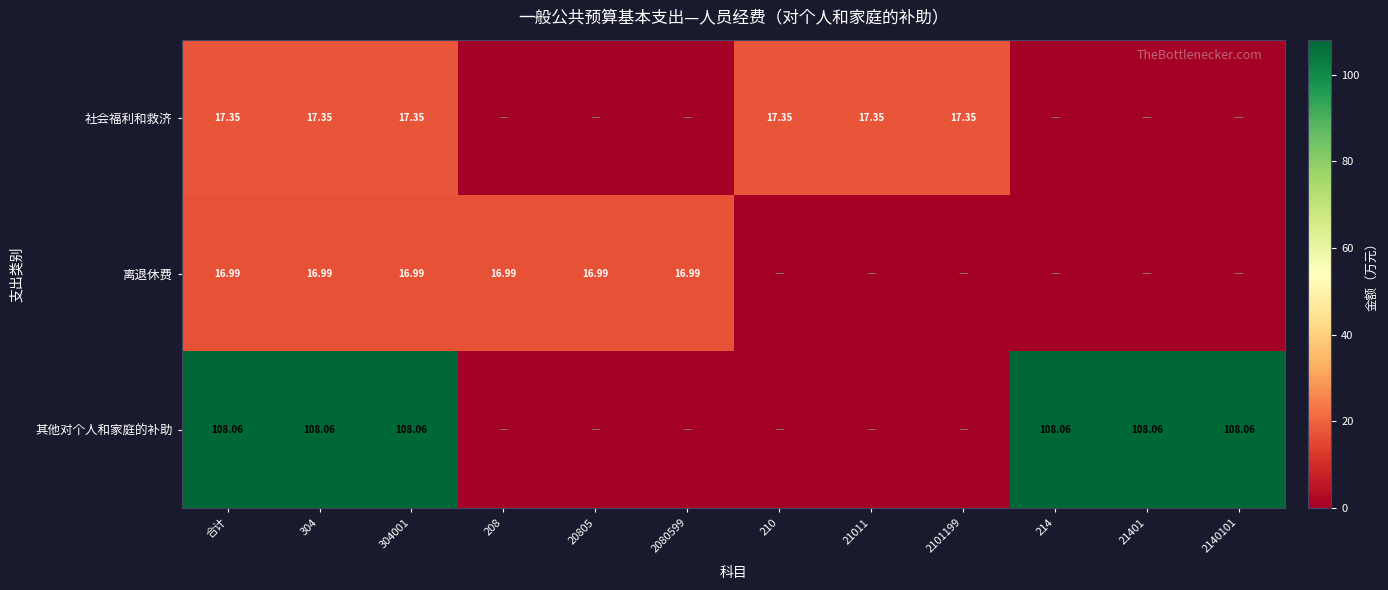

At 304, list the series in order from smallest to largest.

离退休费, 社会福利和救济, 其他对个人和家庭的补助